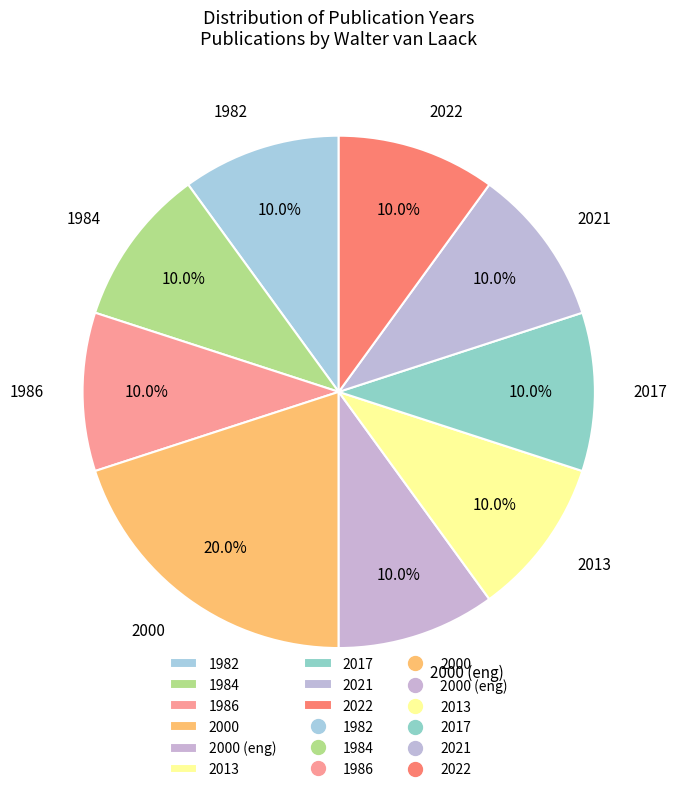

Does any single category account for the majority?

No